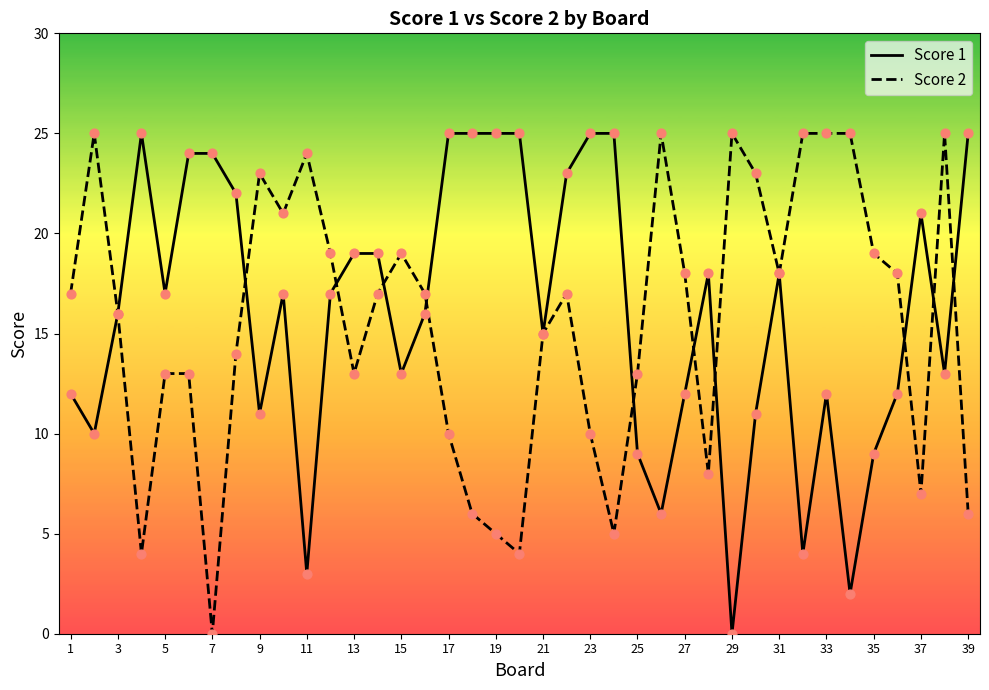

What is the maximum value shown in the chart?

25